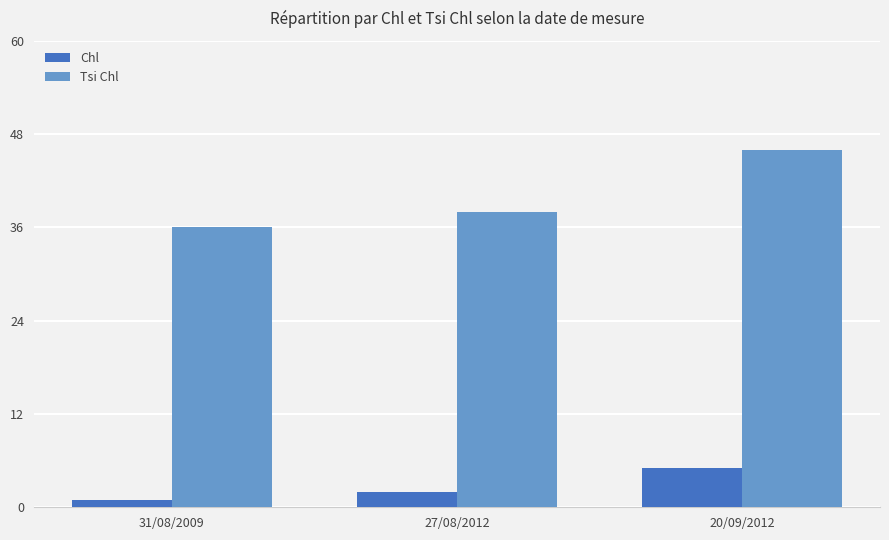

Is the value of Chl at 27/08/2012 greater than the value of Tsi Chl at 31/08/2009?

No